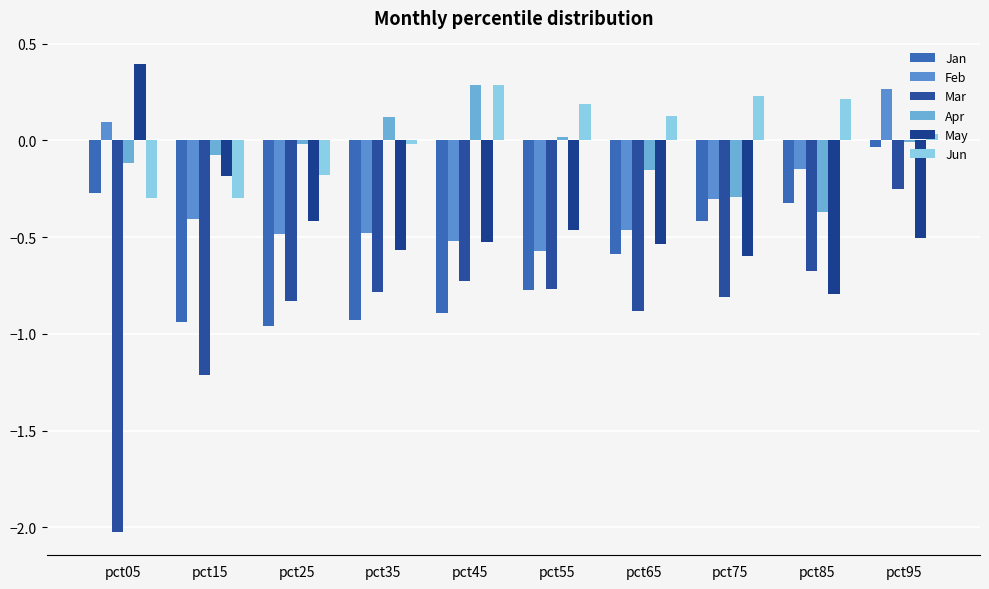

What is the value of the Jan bar at the 1st from the left?

-0.3